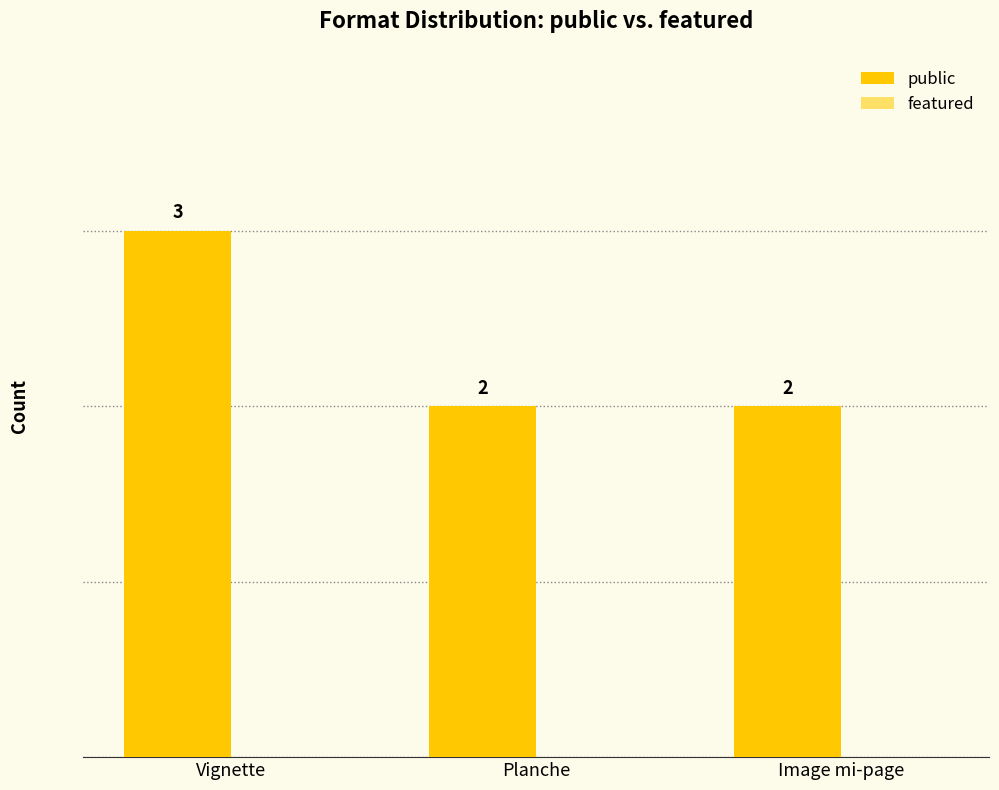

The value at Vignette is 1. True or false?

False